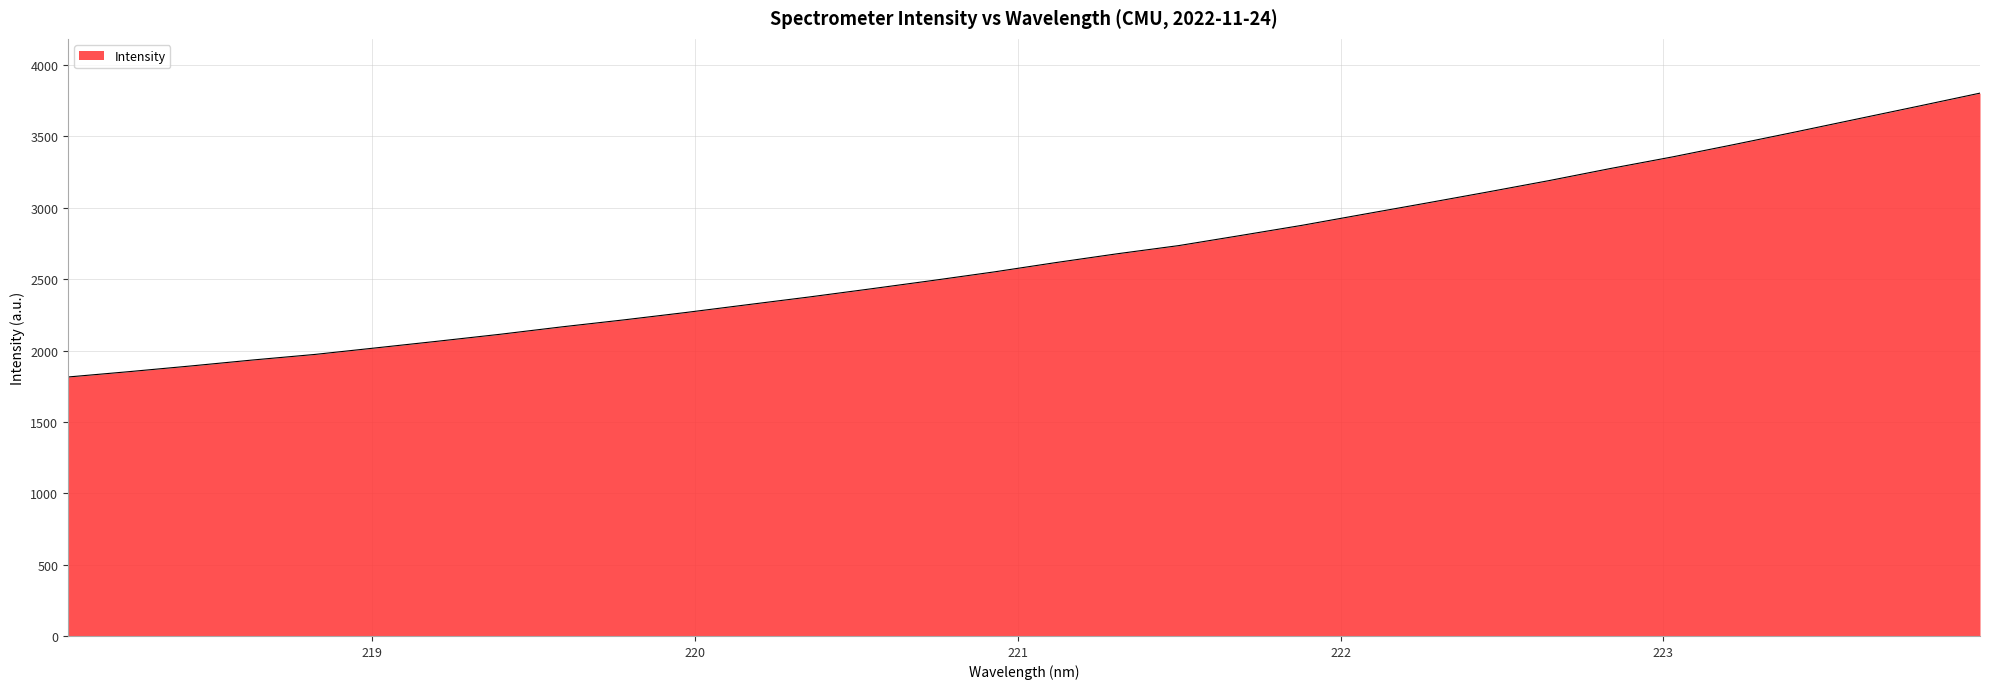

What is the maximum value shown in the chart?

3803.6